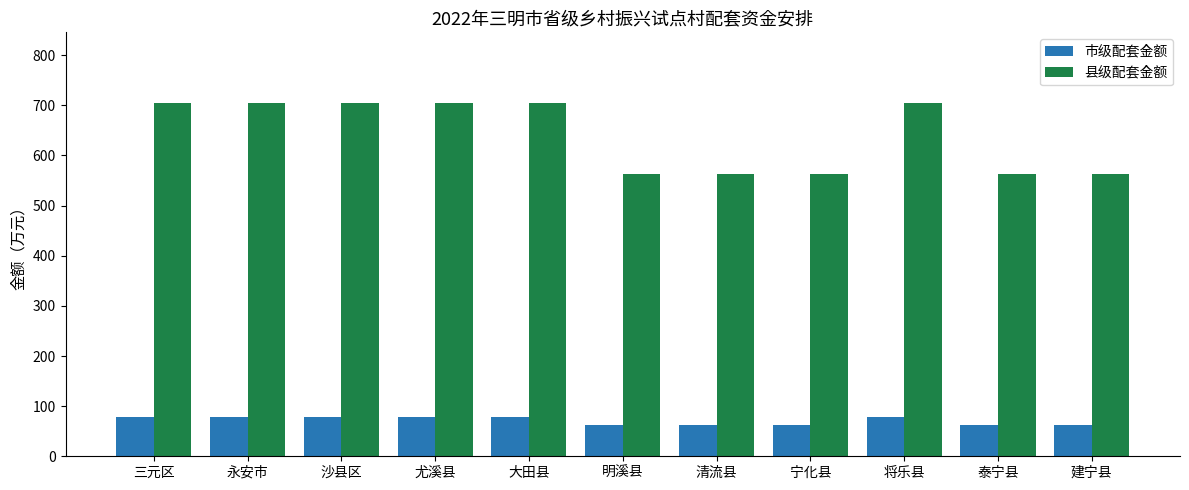

Is it true that 县级配套金额 equals 563.8 at 宁化县?

True